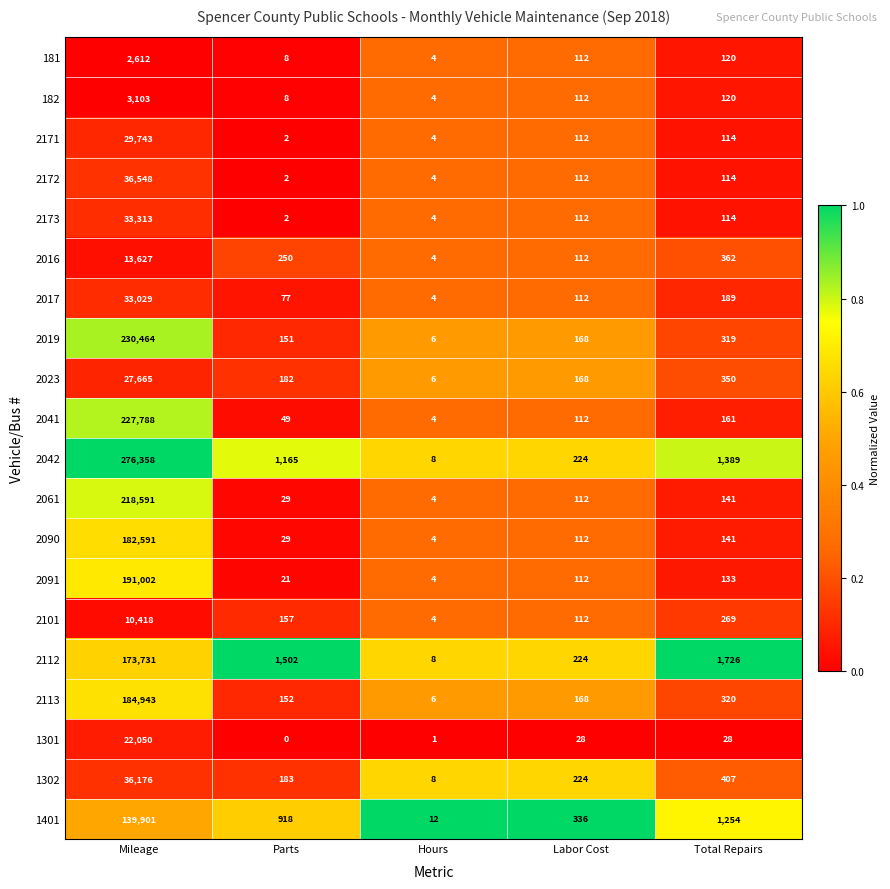

Rank the series by their maximum value, from highest to lowest.

2042, 2019, 2041, 2061, 2091, 2113, 2090, 2112, 1401, 2172, 1302, 2173, 2017, 2171, 2023, 1301, 2016, 2101, 182, 181